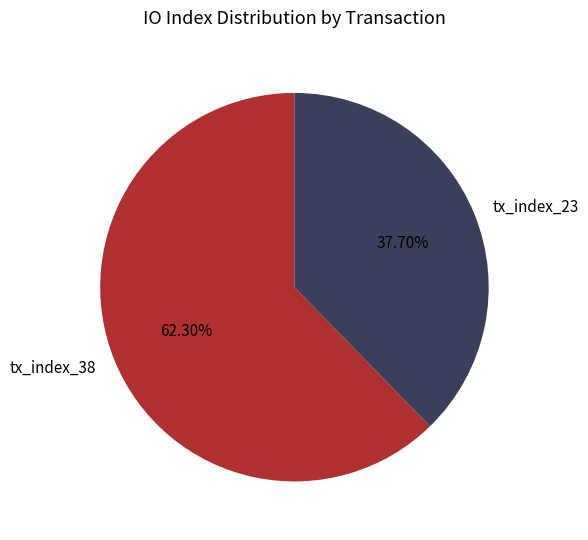

What percentage is the tx_index_23 slice, to the nearest percent?

38%